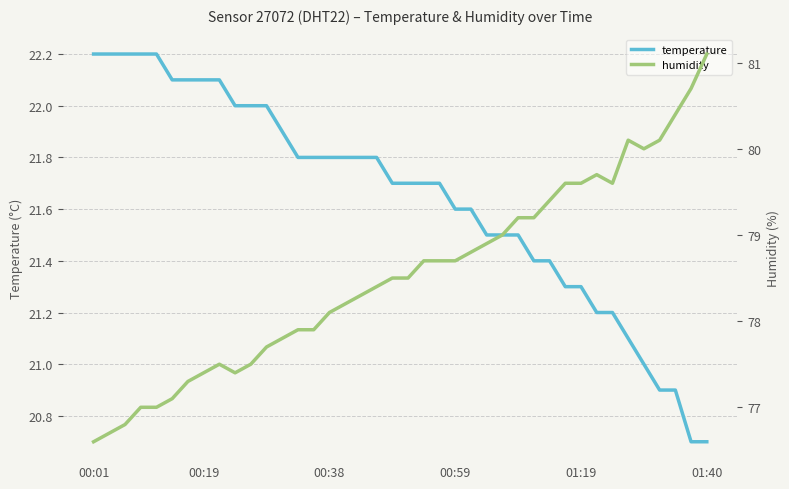

The humidity series shows 103.8 at 28. True or false?

False